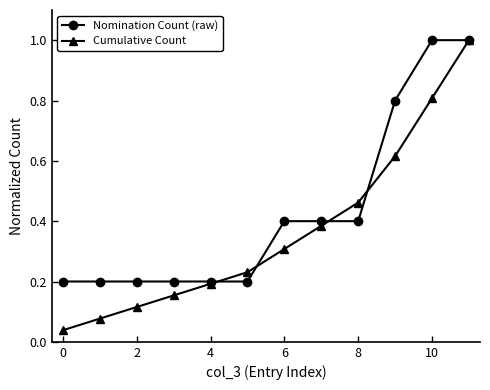

Rank the series by their average value, from lowest to highest.

Cumulative Count, Nomination Count (raw)